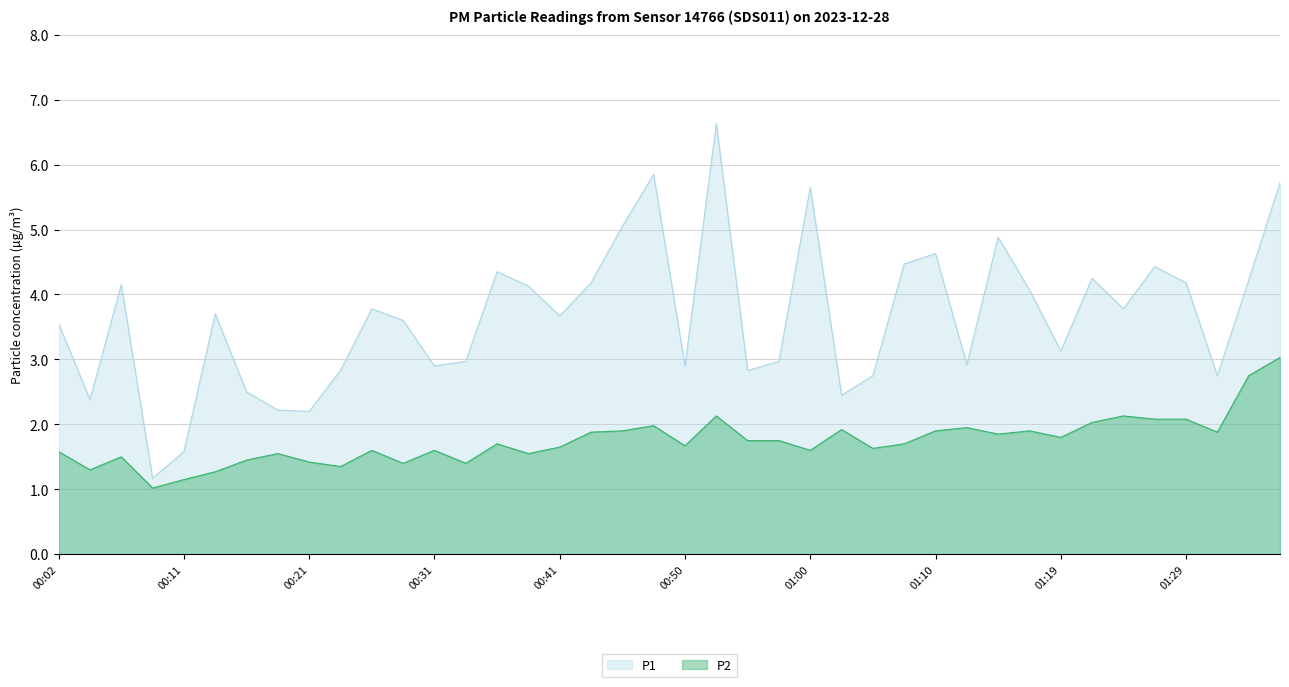

Between 00:53 and 00:38, which is larger?

00:53